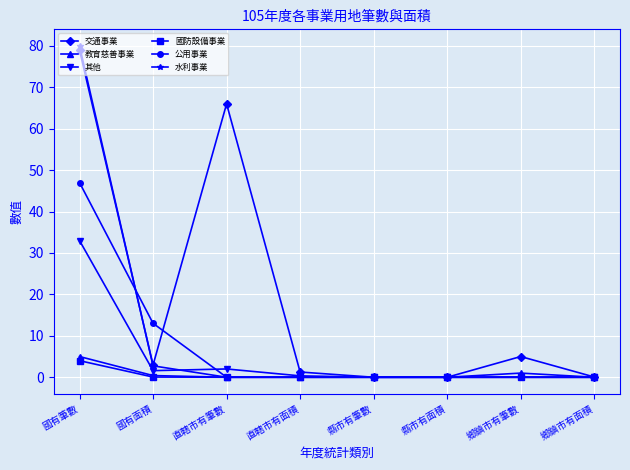

The value of 教育慈善事業 at 國有筆數 is 5.0. True or false?

True